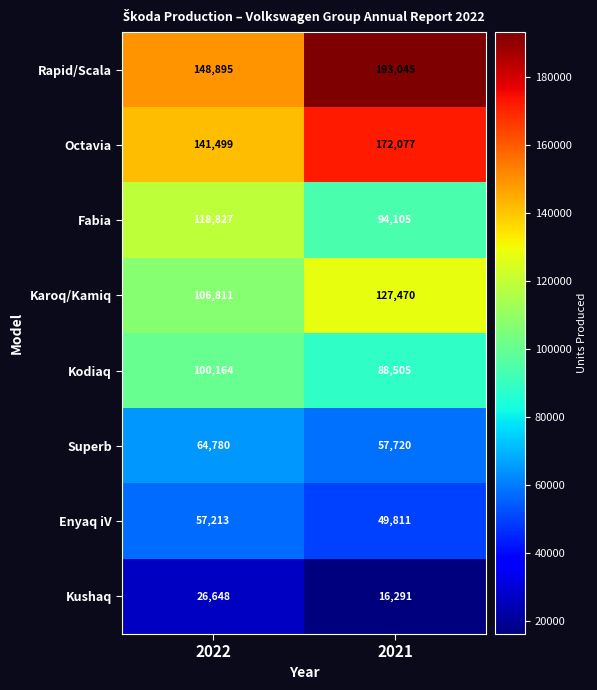

Count the number of data series in this chart.

8